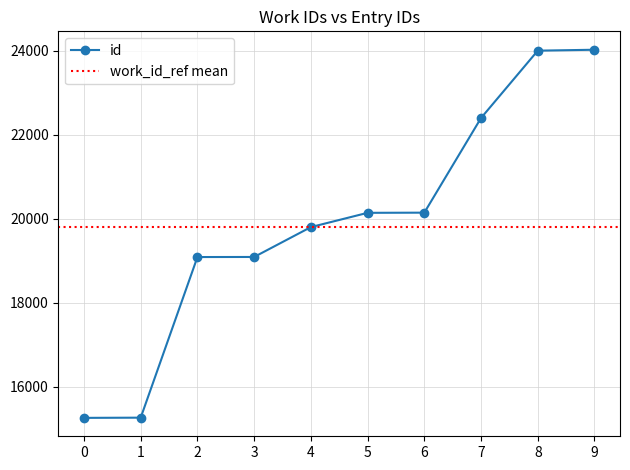

The value of id at 0 is 22757. True or false?

False